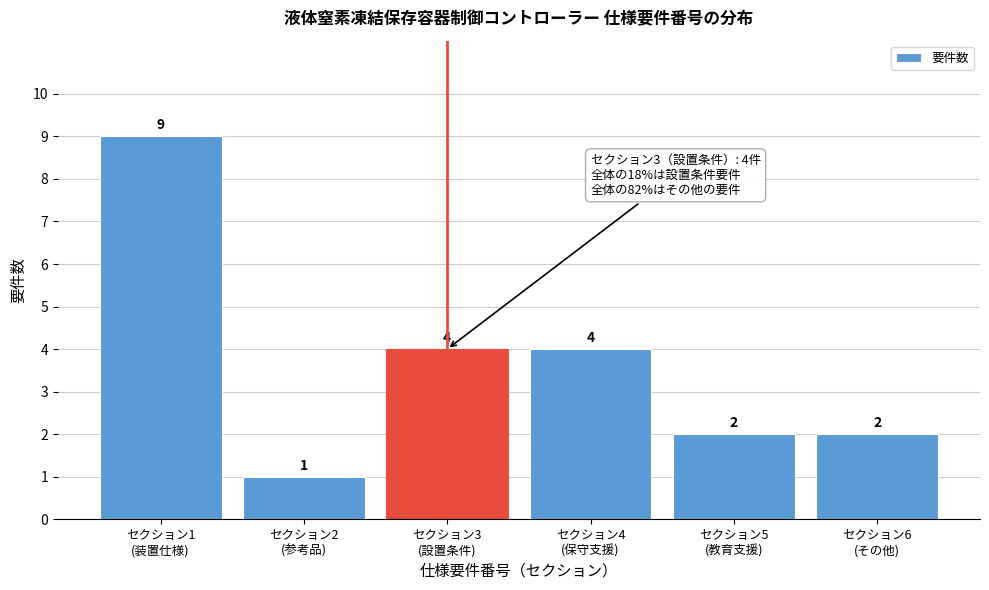

Reading left to right, transcribe all the data shown in this chart.

9	1	4	4	2	2